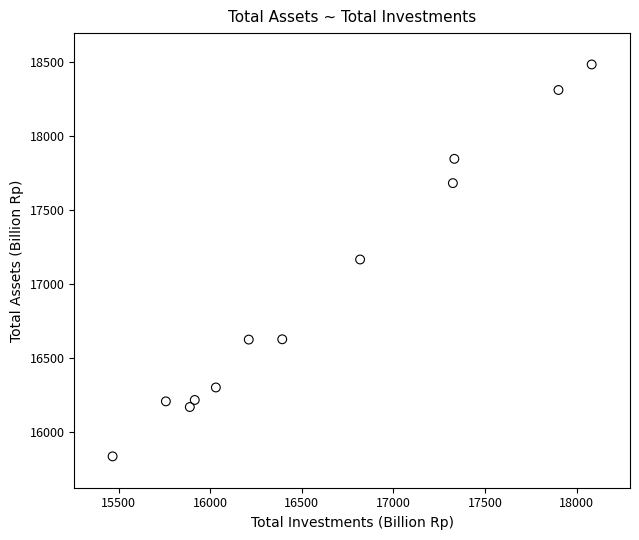

What is the range of Y values (max minus min)?

2652.7